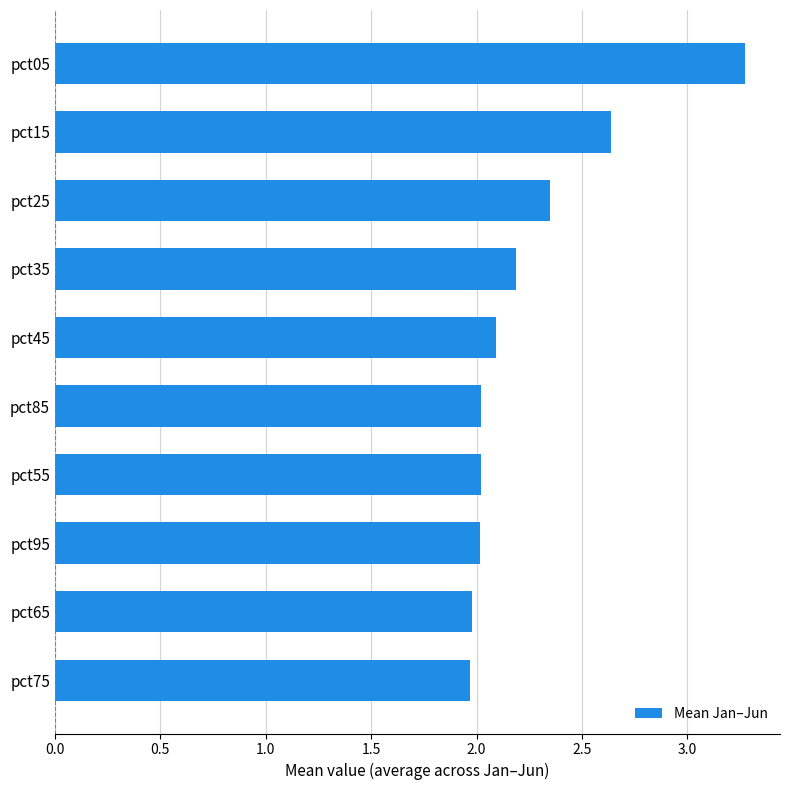

What is the difference between the second highest and second lowest values?

0.7